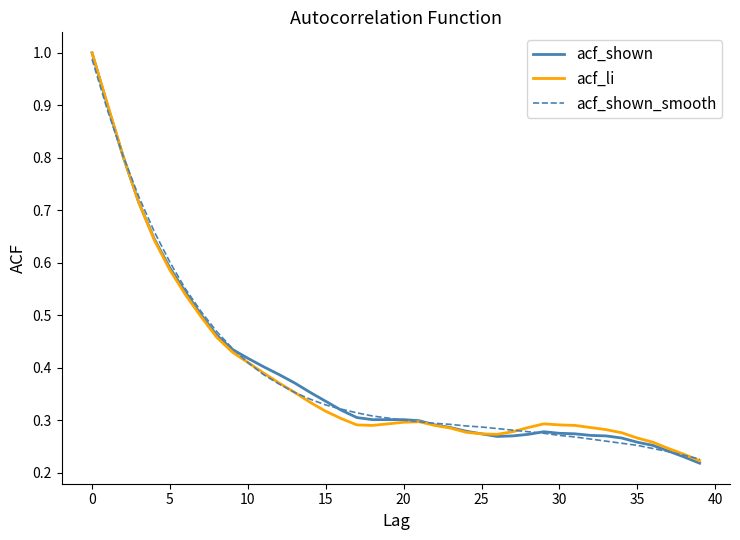

Which series has the widest spread of values?

acf_shown